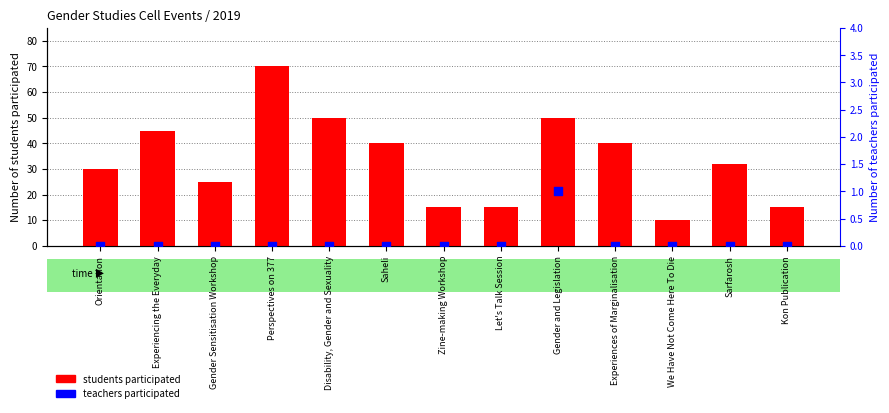

Is the value of teachers participated at We Have Not Come Here To Die greater than the value of students participated at Sarfarosh?

No